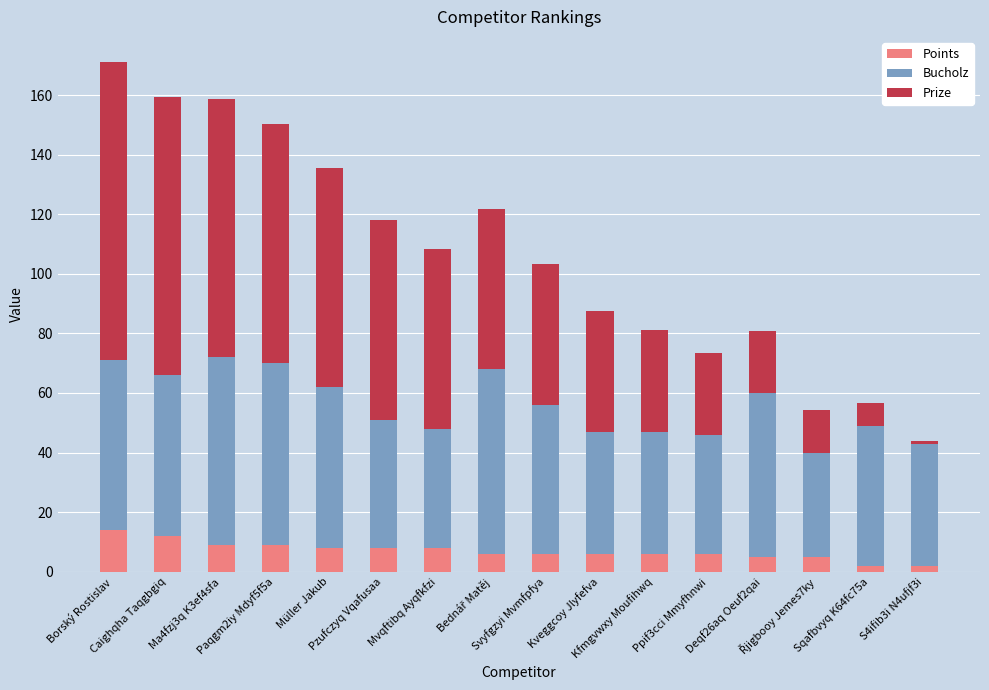

What is the difference between the second highest and minimum values in the Points series?

10.0